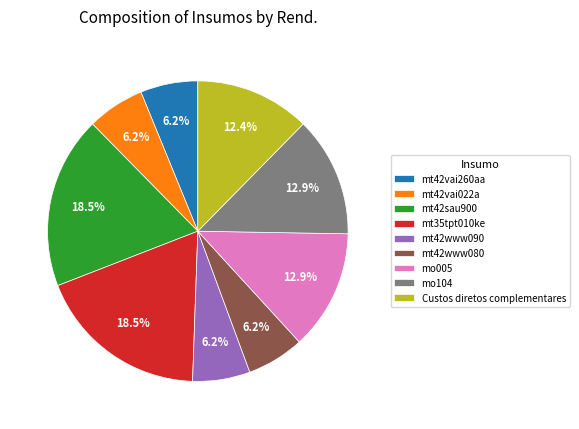

Is there a majority slice in this chart?

No